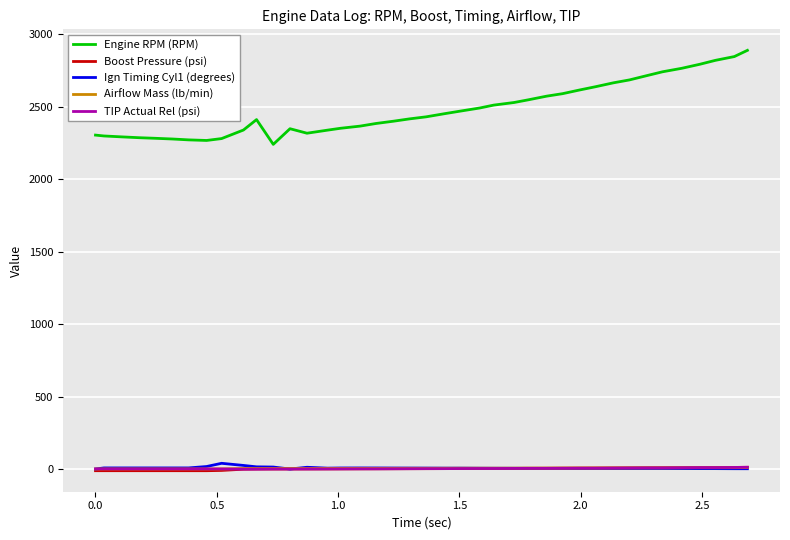

Which series has the widest spread of values?

Engine RPM (RPM)